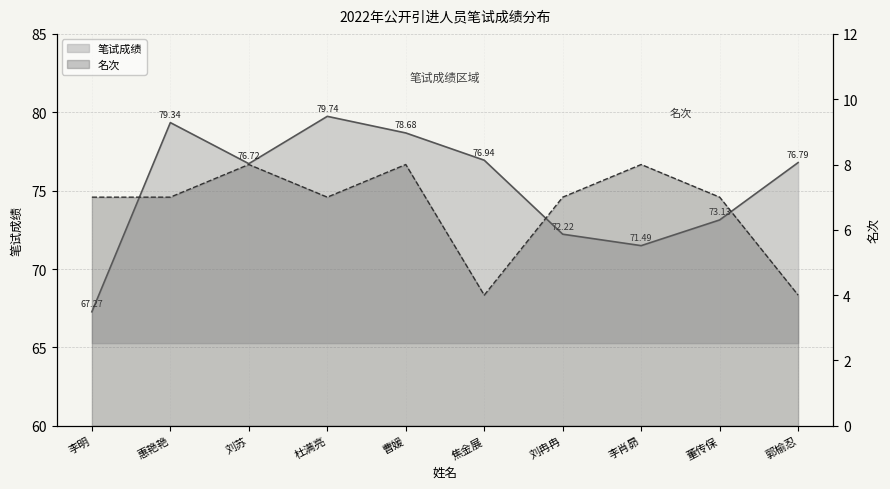

The 专业 series shows 33.6 at 杜满亮. True or false?

False